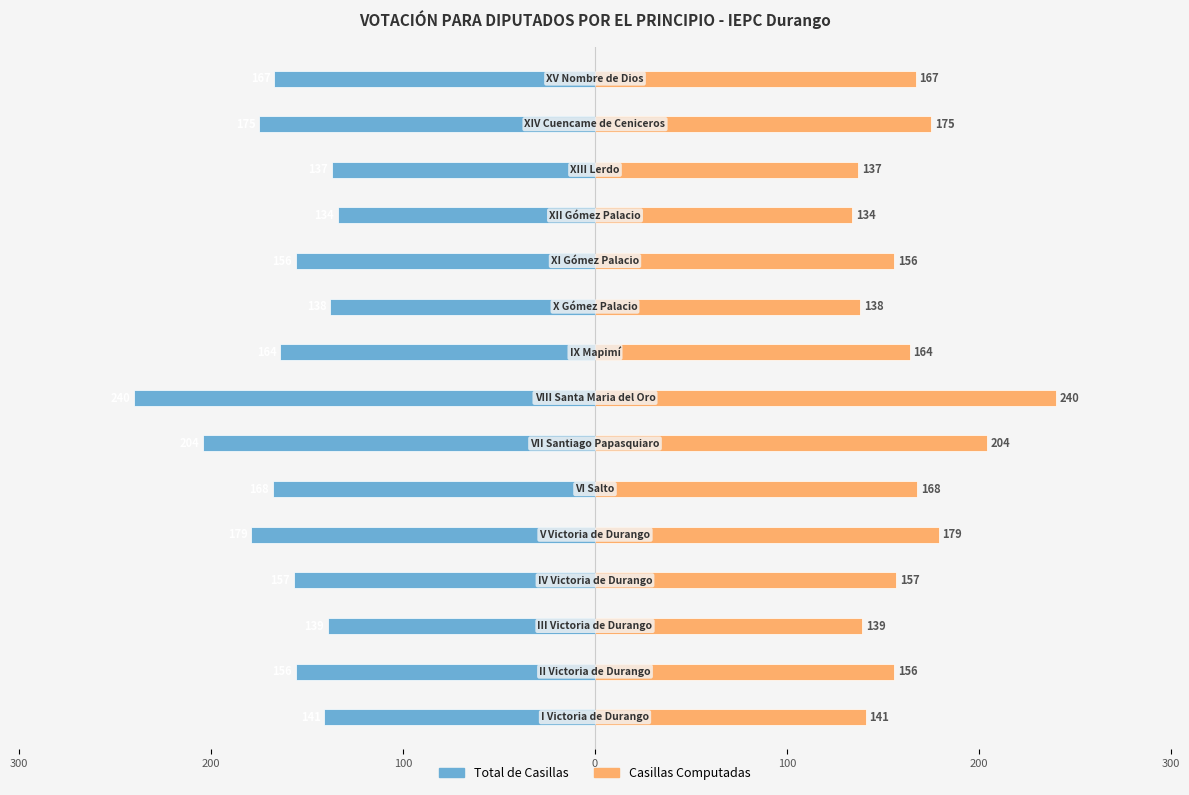

What are all the series names shown in the legend?

Total de Casillas, Casillas Computadas